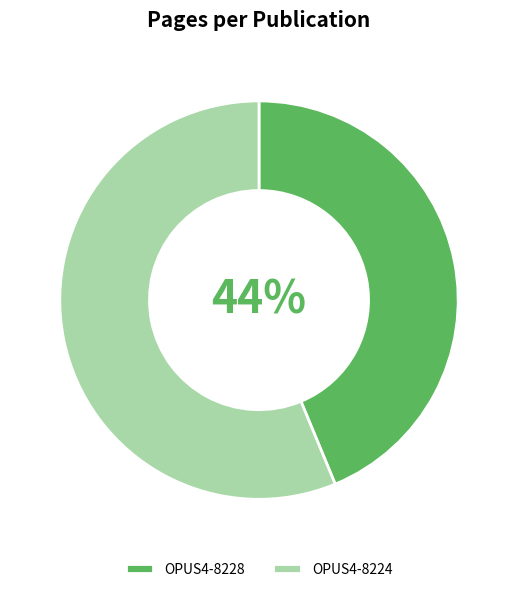

Which slice is the smallest?

OPUS4-8228